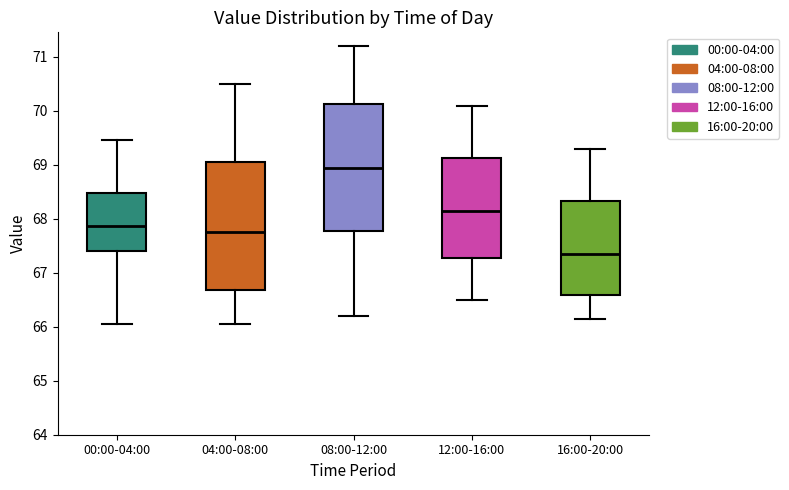

Where does the lower whisker of the box for 00:00-04:00 end on the y-axis? The values are not printed on the chart, so give them approximately, as read against the axis.

66.1